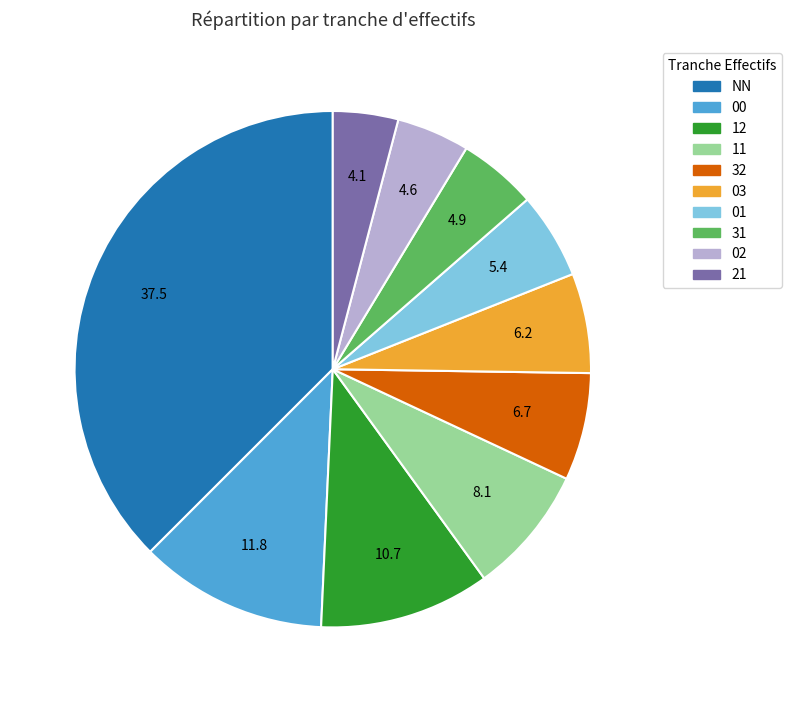

Does any single category account for the majority?

No